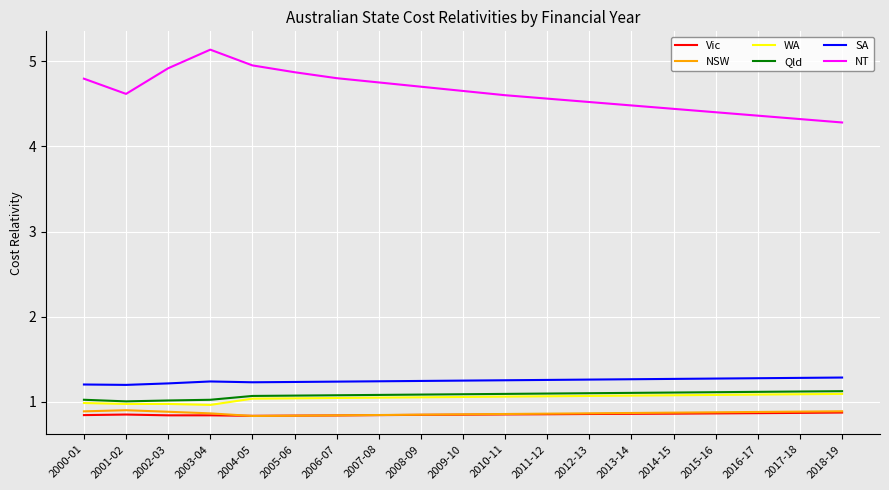

True or false: NT and Vic cross at least once.

False